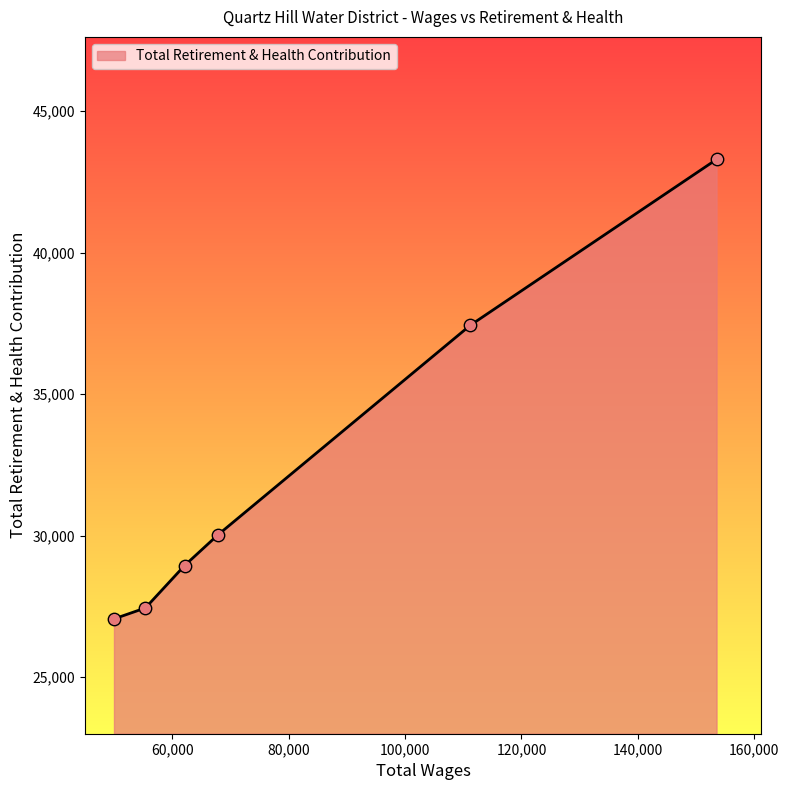

True or false: there are more than 1 points higher than both neighbors.

False